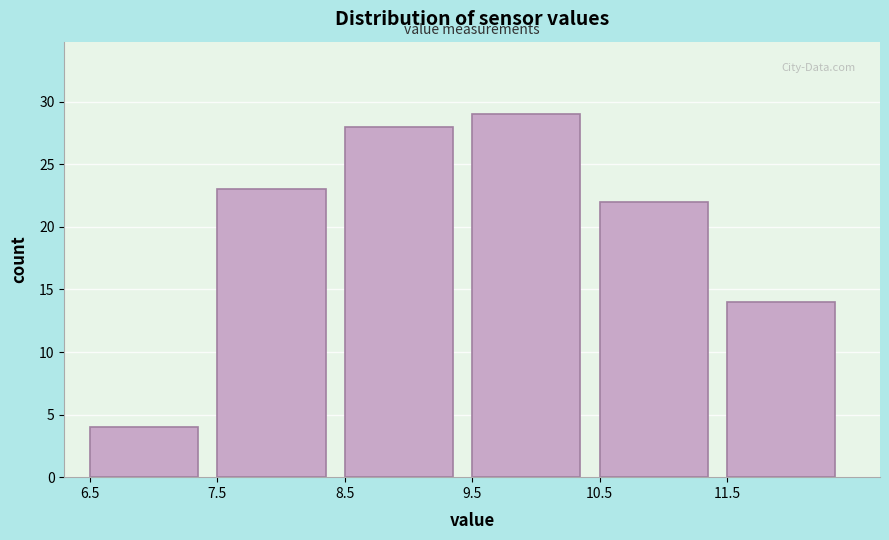

Reading left to right, list every bar in this chart as the range it spans on the x-axis followed by its height. The values are not printed on the chart, so give them approximately, as read against the axis.

6.5 to 7.5: 4
7.5 to 8.5: 23
8.5 to 9.5: 28
9.5 to 10.5: 29
10.5 to 11.5: 22
11.5 to 12.5: 14